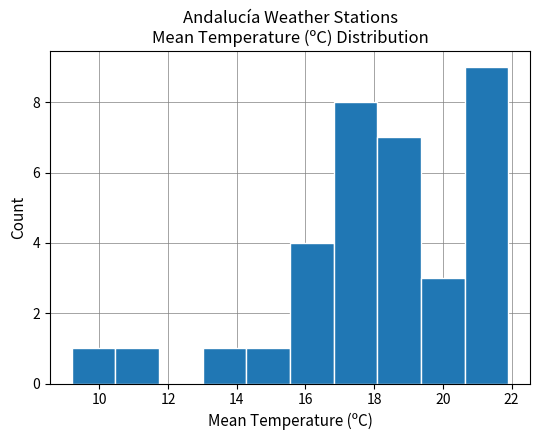

Which range on the x-axis has the tallest bar?

20.6 to 22.0